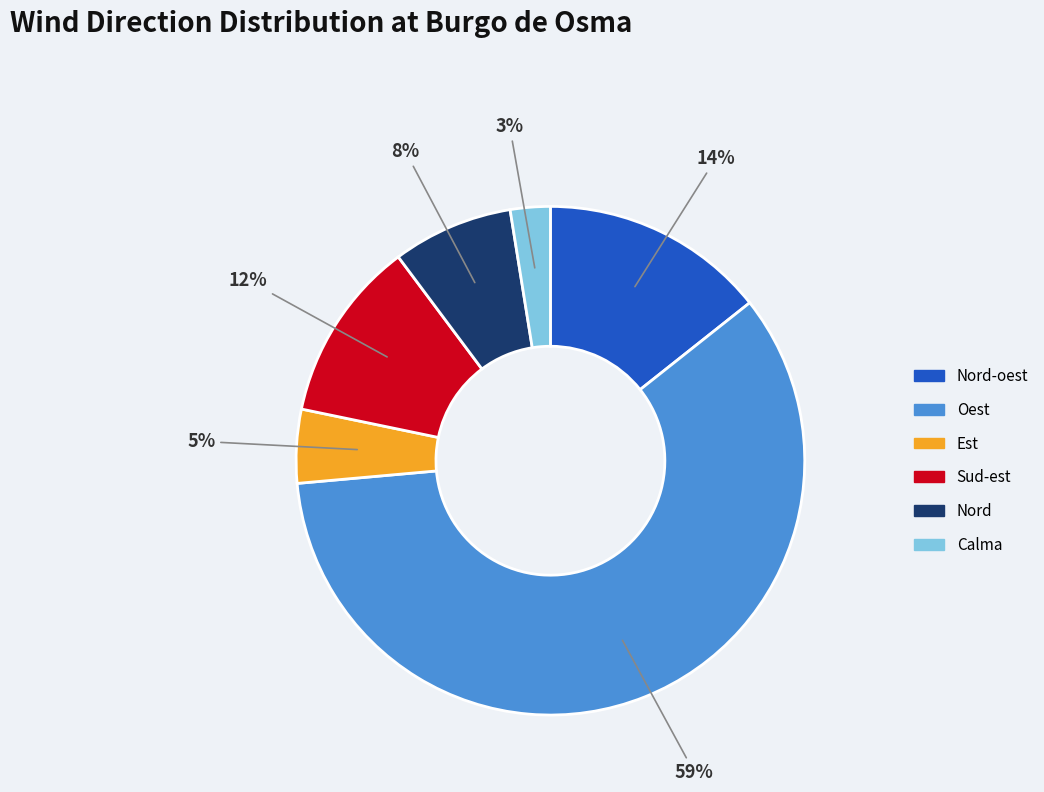

Is there a majority slice in this chart?

Yes